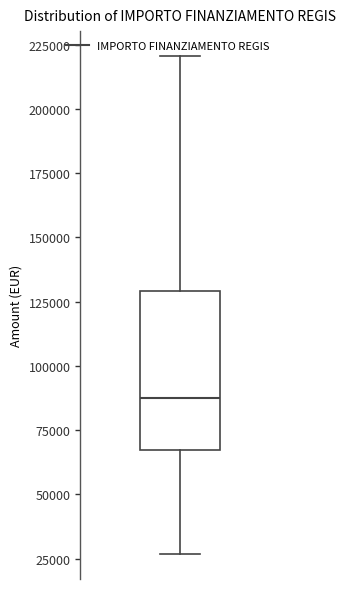

Read this box plot against the y-axis: the position of the median line, the range covered by the box, and the ends of both whiskers. The values are not printed on the chart, so give them approximately, as read against the axis.

median 85000, box 65000 to 130000, whiskers 25000 to 220000